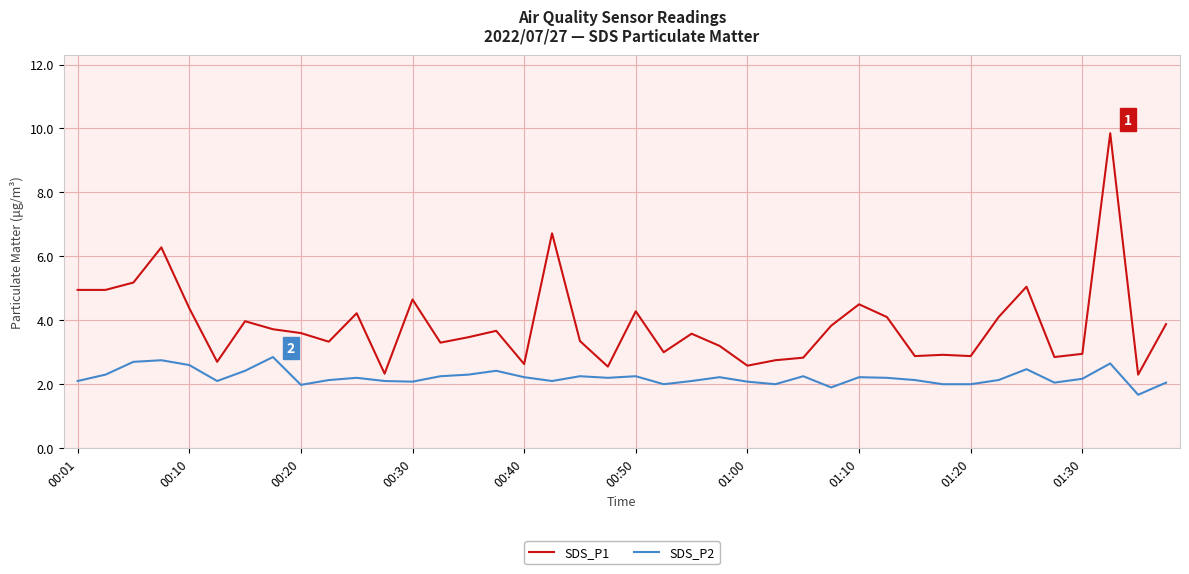

Which series has the largest total across all categories?

SDS_P1